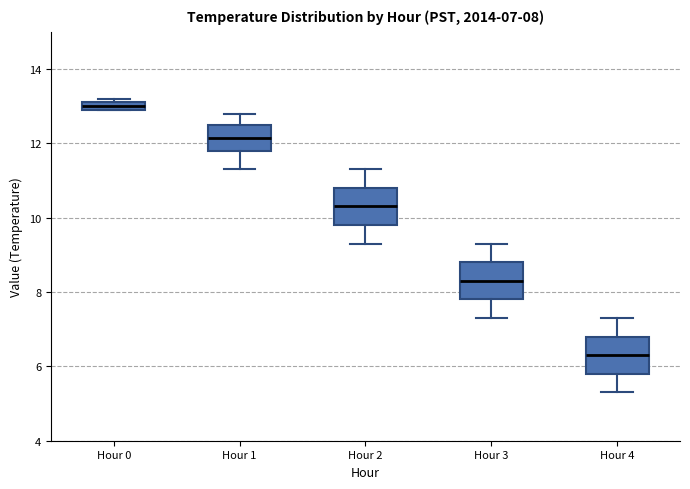

Which box's median line is the highest?

Hour 0